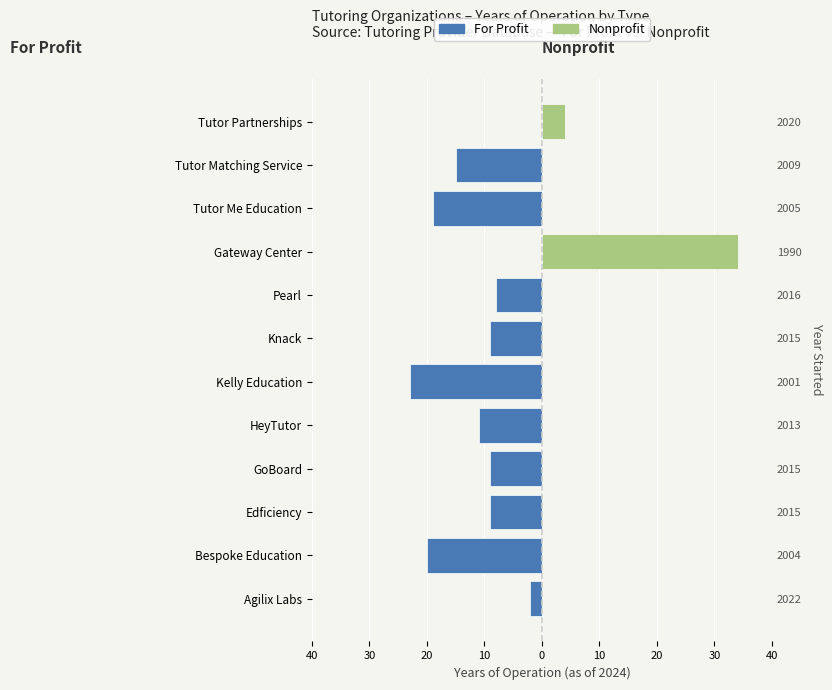

Rank the series by their maximum value, from highest to lowest.

Nonprofit, For Profit